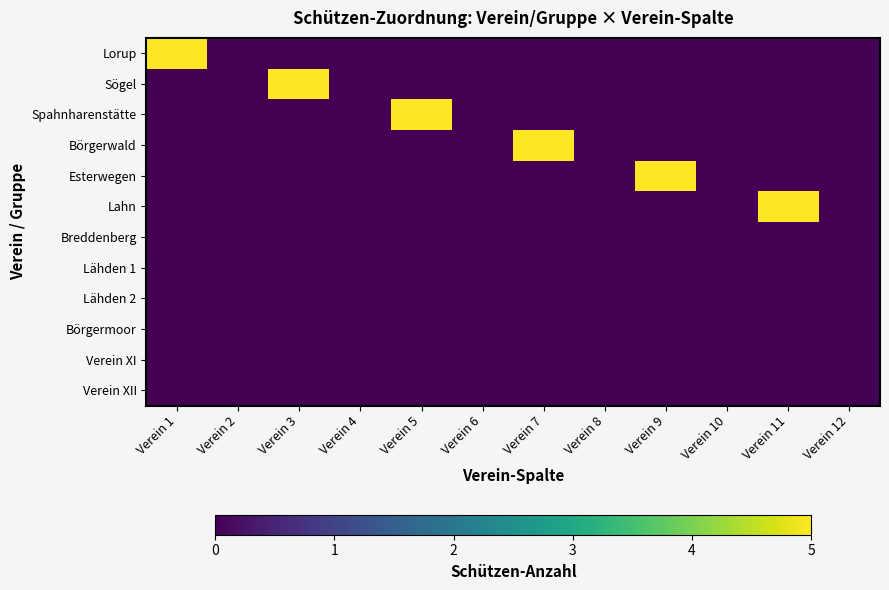

At which category does the chart reach its peak across all series?

Verein 1